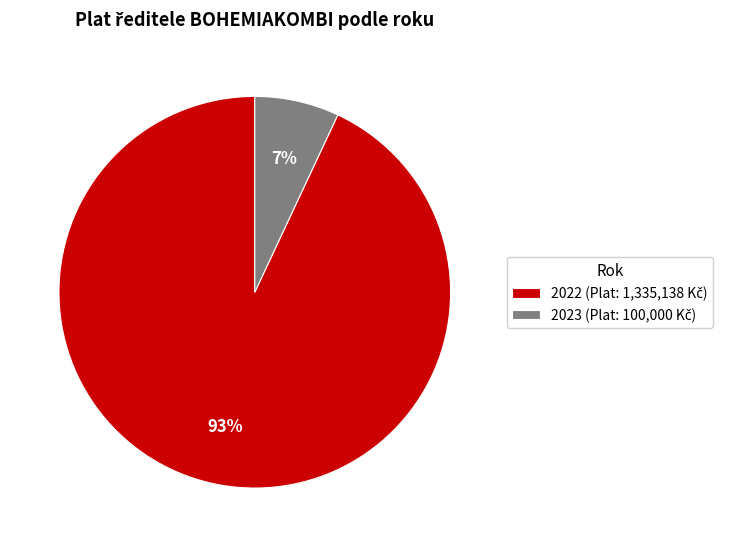

To the nearest percent, what is the difference between the largest and smallest slice percentages?

86%